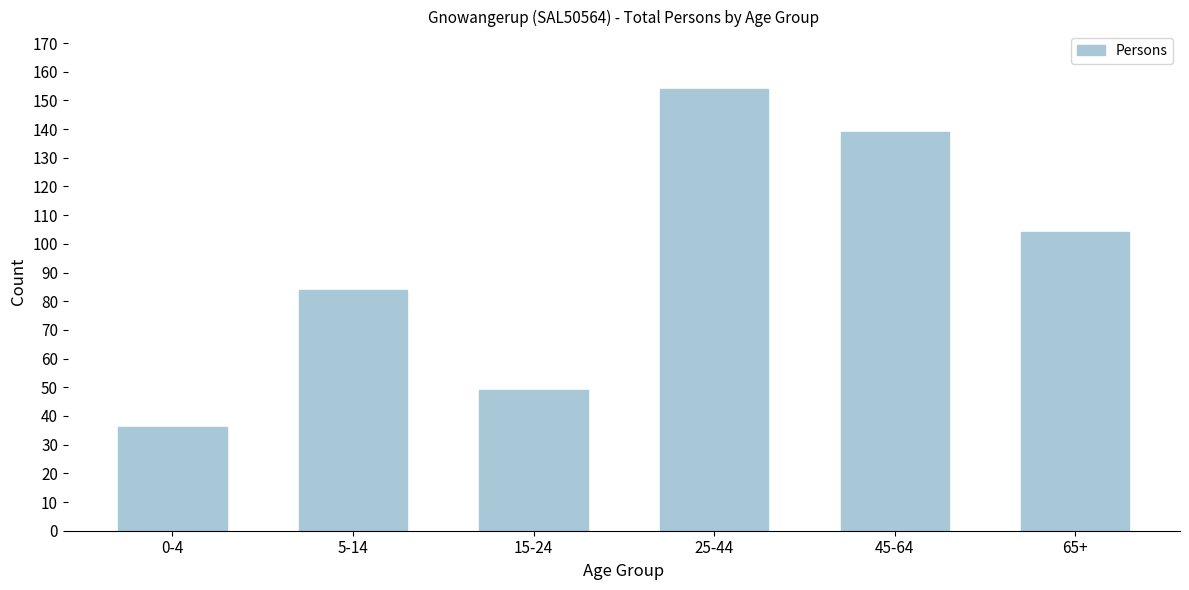

Reading right to left, what are all the values shown in this chart?

104	139	154	49	84	36